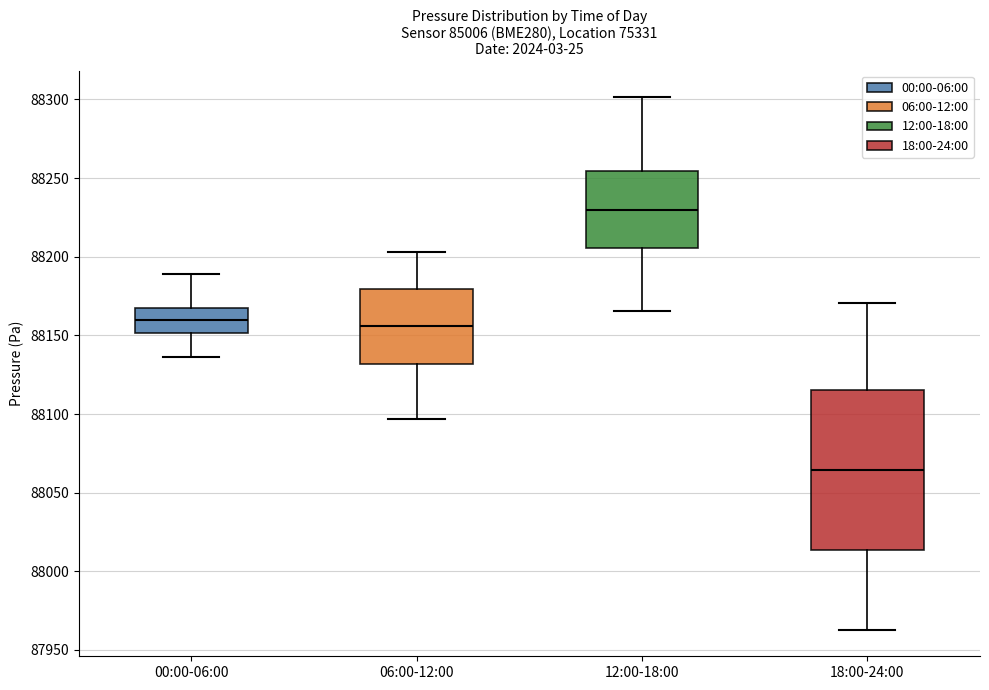

Which box's median line is the highest?

12:00-18:00